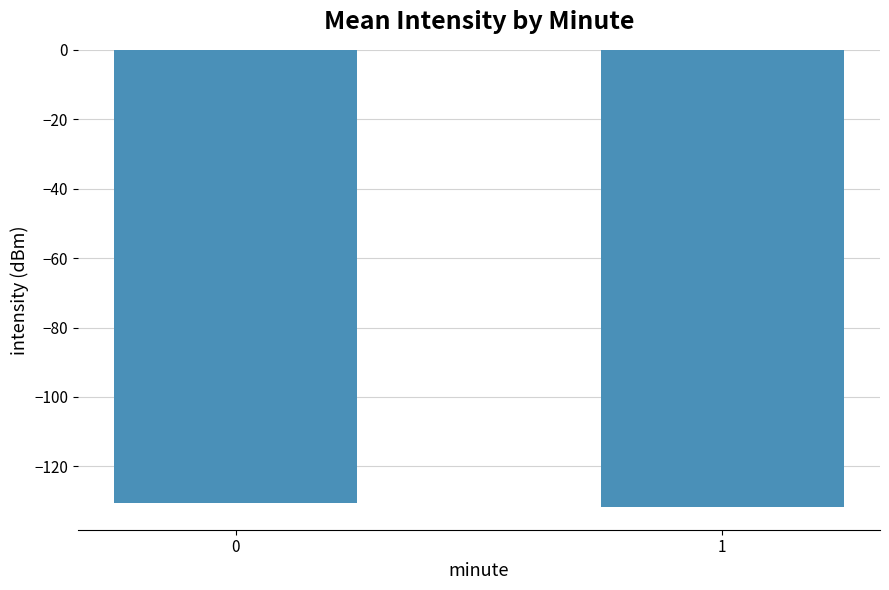

What is the sum of the values at 1 and 0?

-262.3